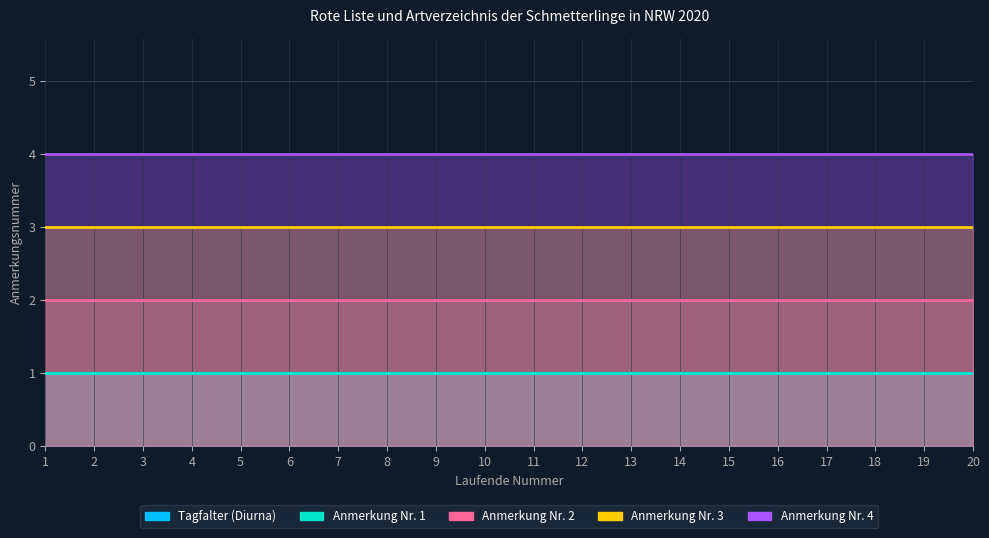

Count the number of categories in the chart.

20